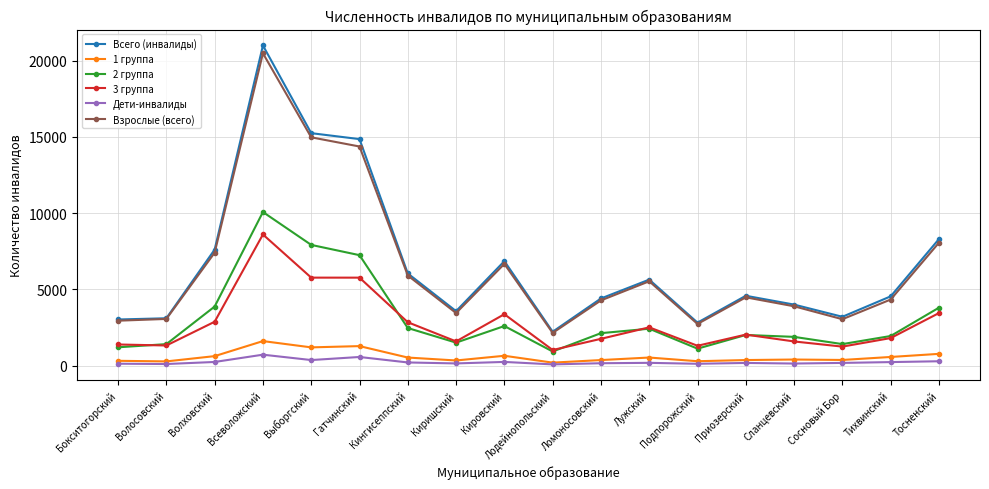

What position from the right is Всеволожский?

15